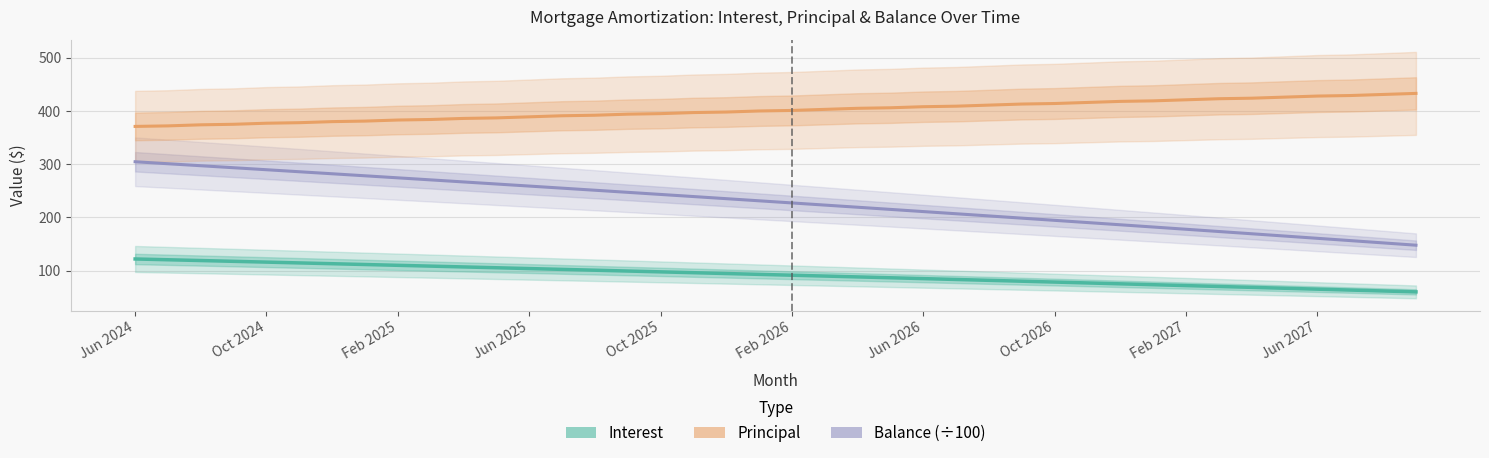

The value of Interest at 34 is 68.7. True or false?

True